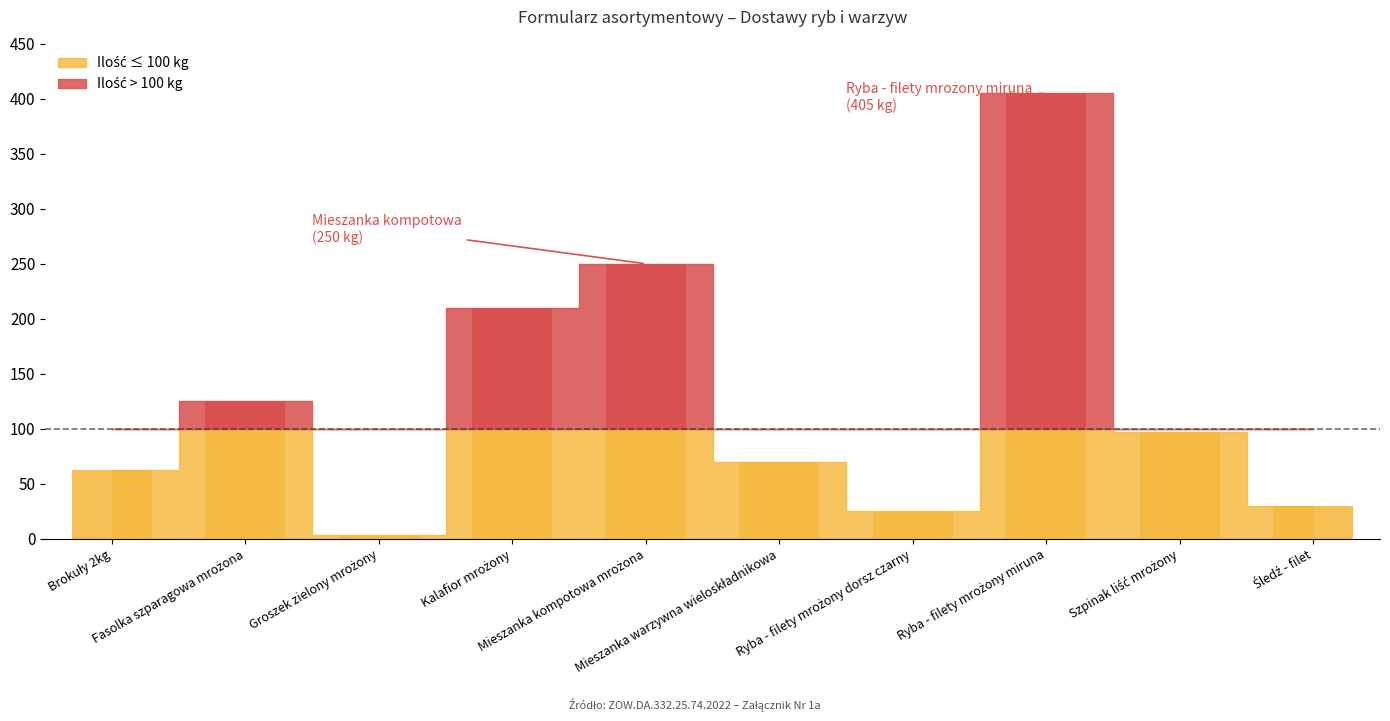

What position from the right is Śledź - filet?

1